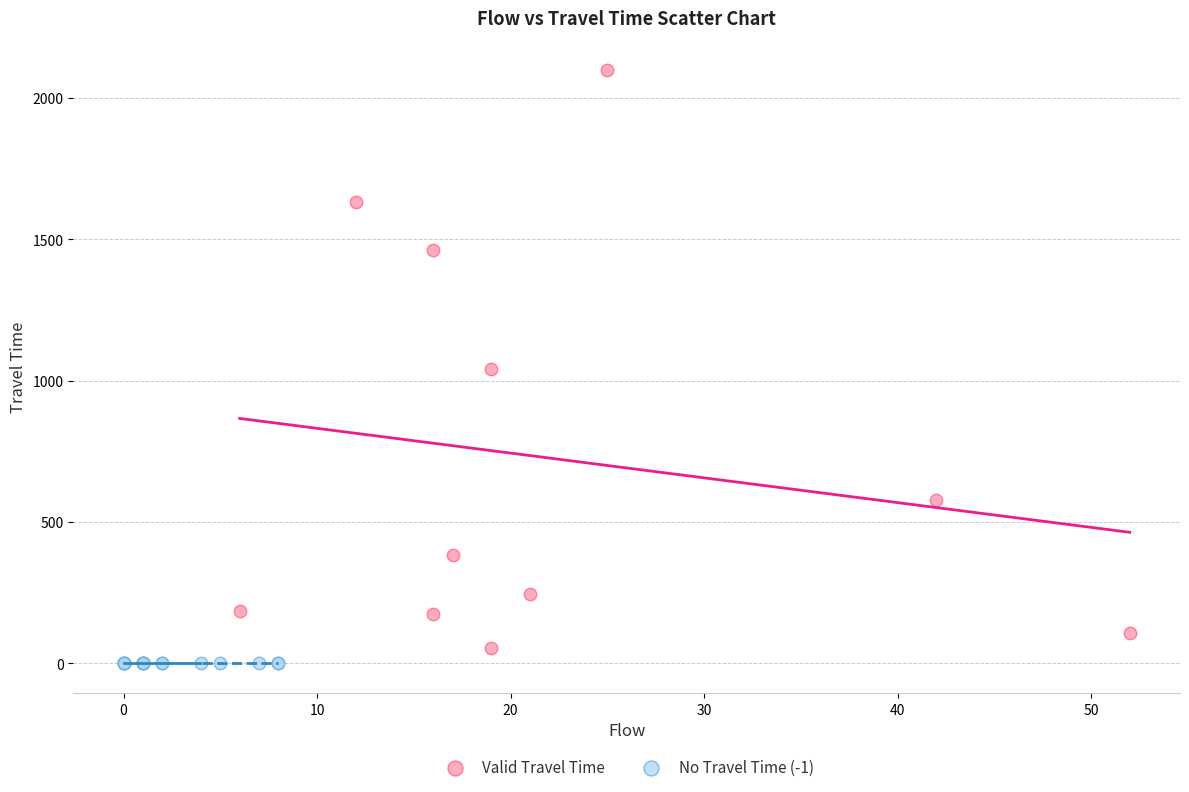

What are all the series names shown in the legend?

Valid Travel Time, No Travel Time (-1)